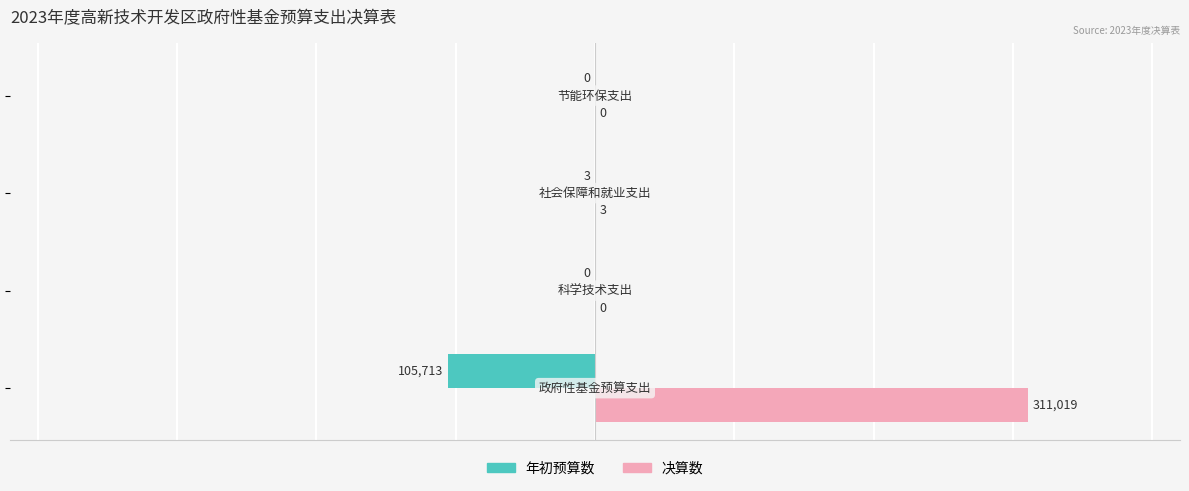

What is the greatest value displayed?

311019